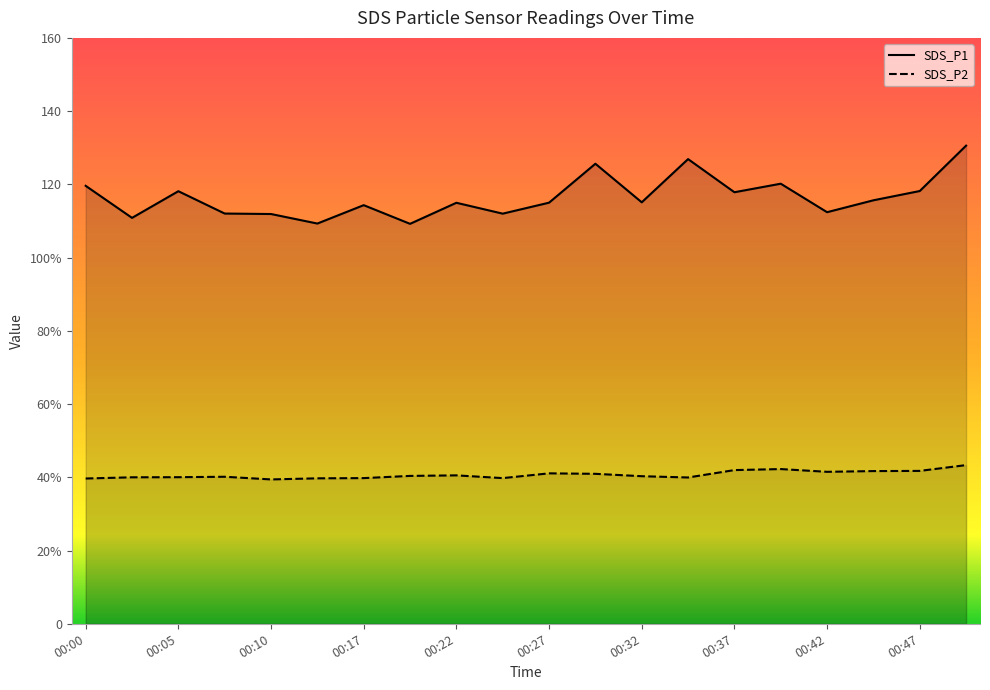

Rank the categories by SDS_P1 value from highest to lowest.

00:49, 00:35, 00:30, 00:39, 00:00, 00:47, 00:05, 00:37, 00:44, 00:32, 00:27, 00:22, 00:17, 00:42, 00:08, 00:25, 00:10, 00:03, 00:12, 00:20